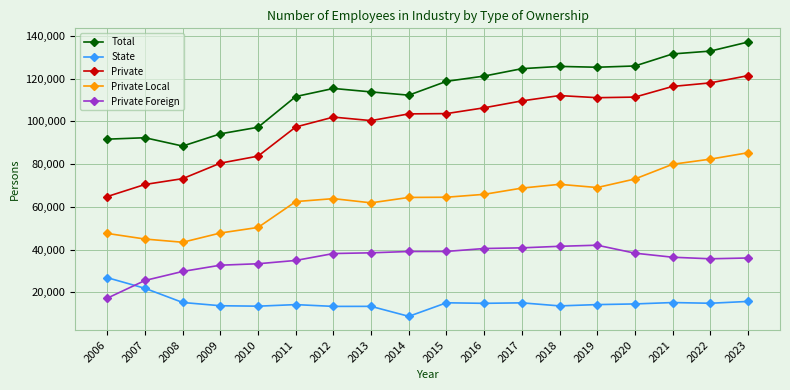

How many categories are shown in the chart?

18